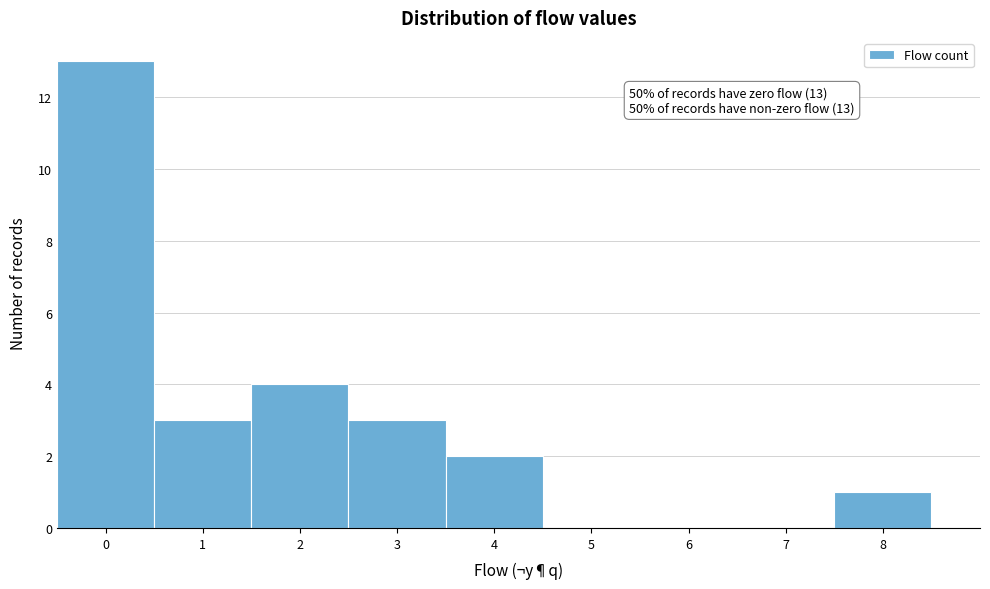

Over which range of the x-axis is the bar tallest?

-0.5 to 0.5